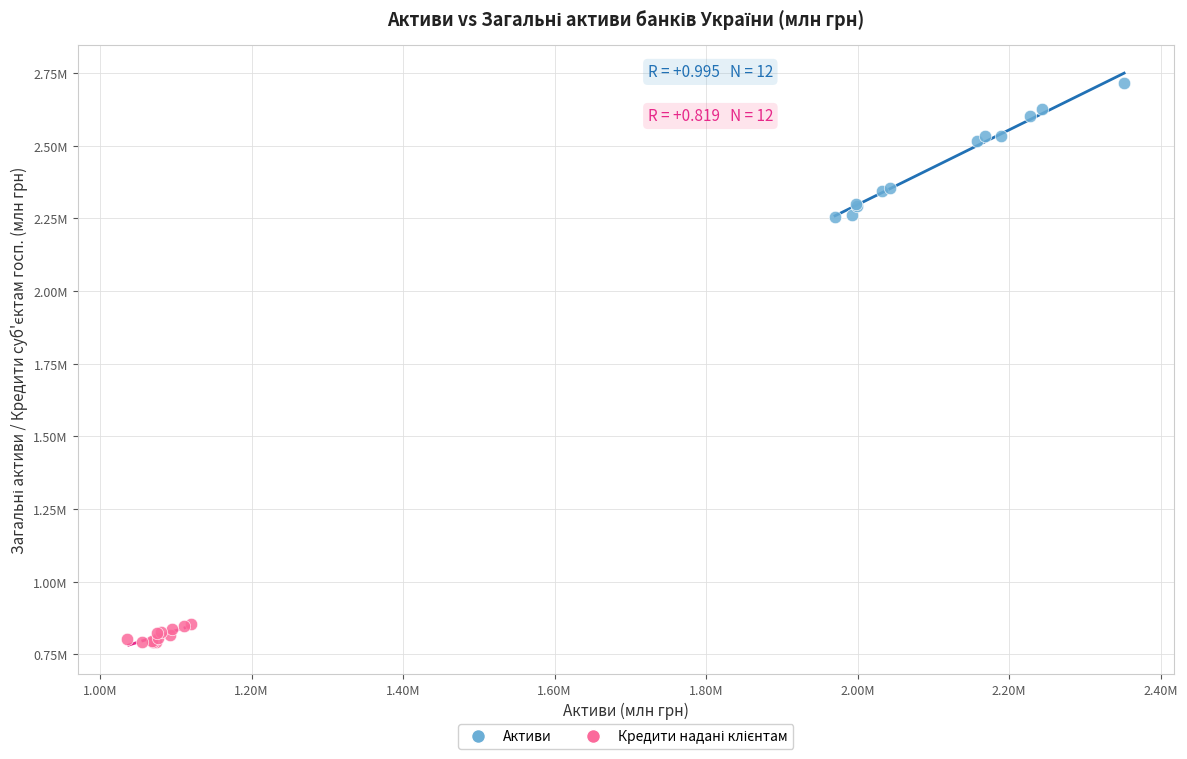

Which series has the widest spread of Y values?

Активи